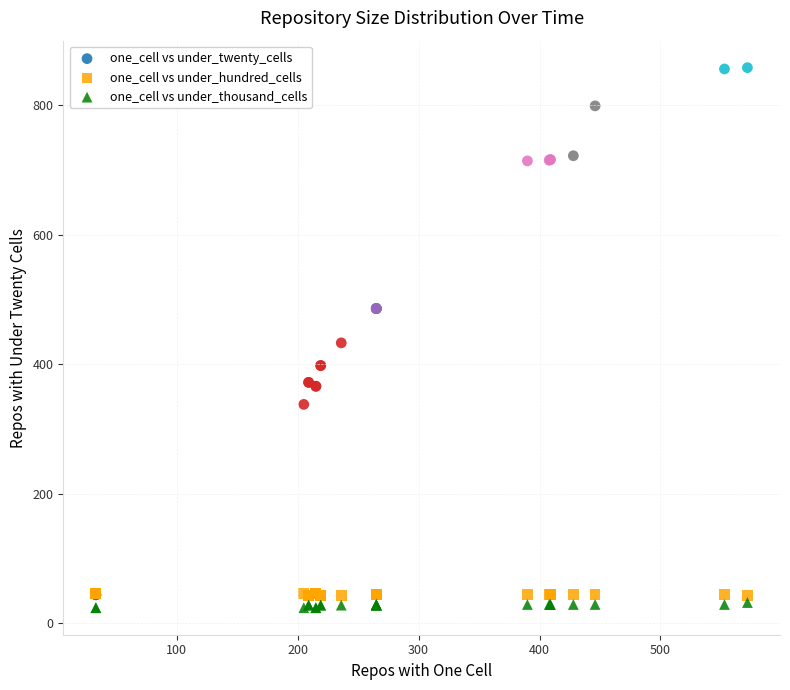

In the one_cell vs under_twenty_cells series, what Y value is closest to 451?

433